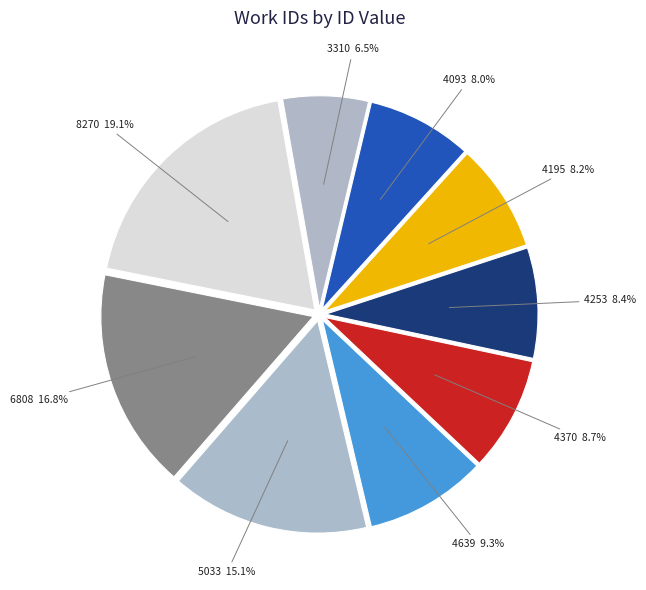

To the nearest percent, what percentage of the pie is 4253?

8%